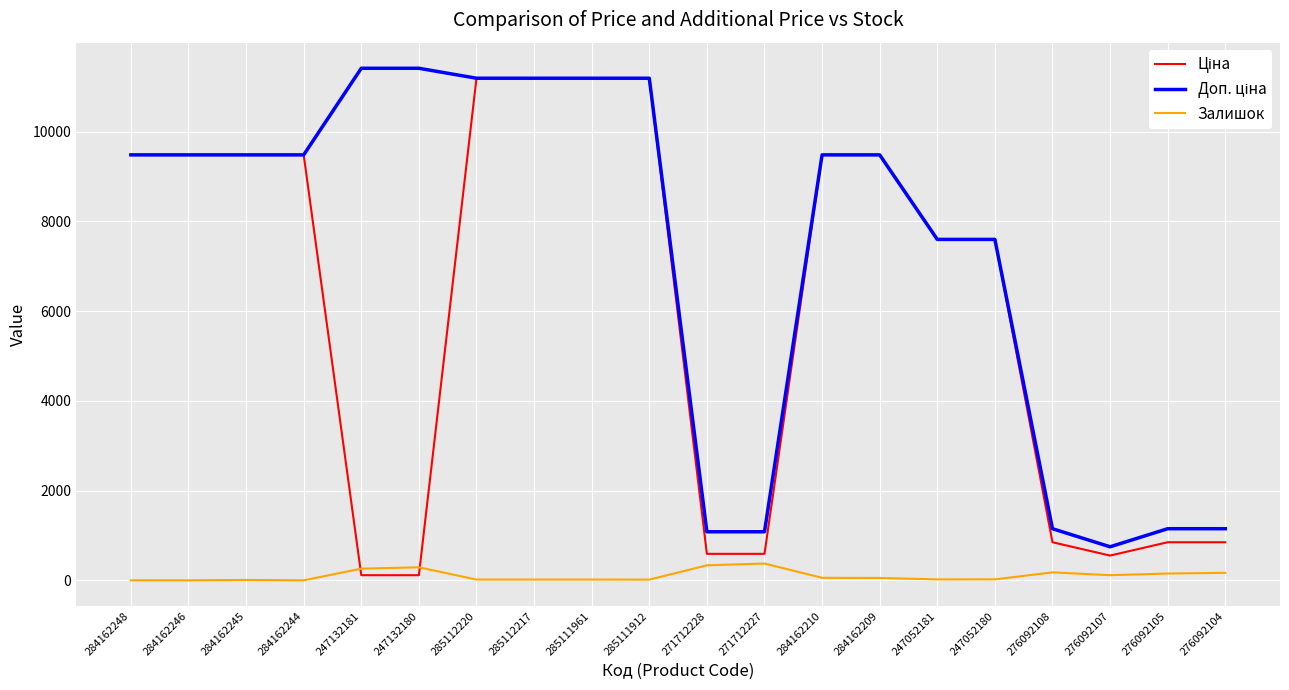

What is the maximum value shown in the chart?

11410.0